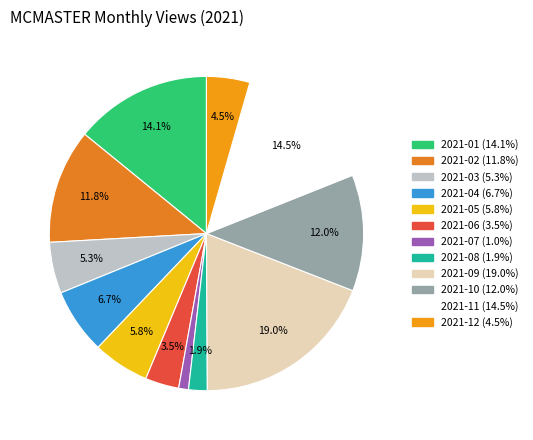

How many slices are in this pie chart?

12